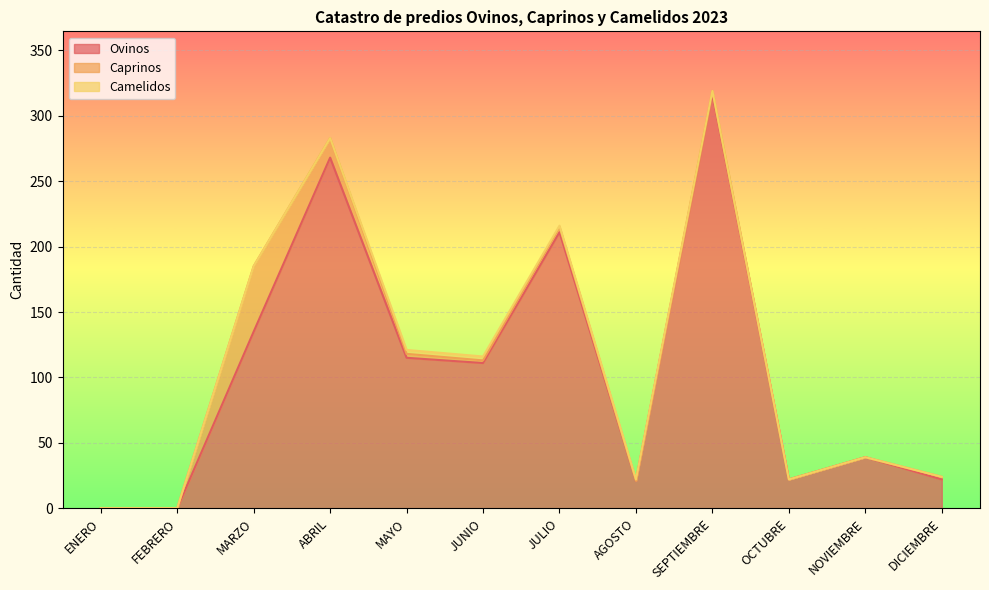

Reading right to left, extract all data points from this chart.

Ovinos: 22	39	22	317	21	211	111	115	268	135	0	0
Caprinos: 2	0	0	2	0	4	2	3	15	50	0	0
Camelidos: 0	0	0	0	1	1	3	3	0	0	0	0